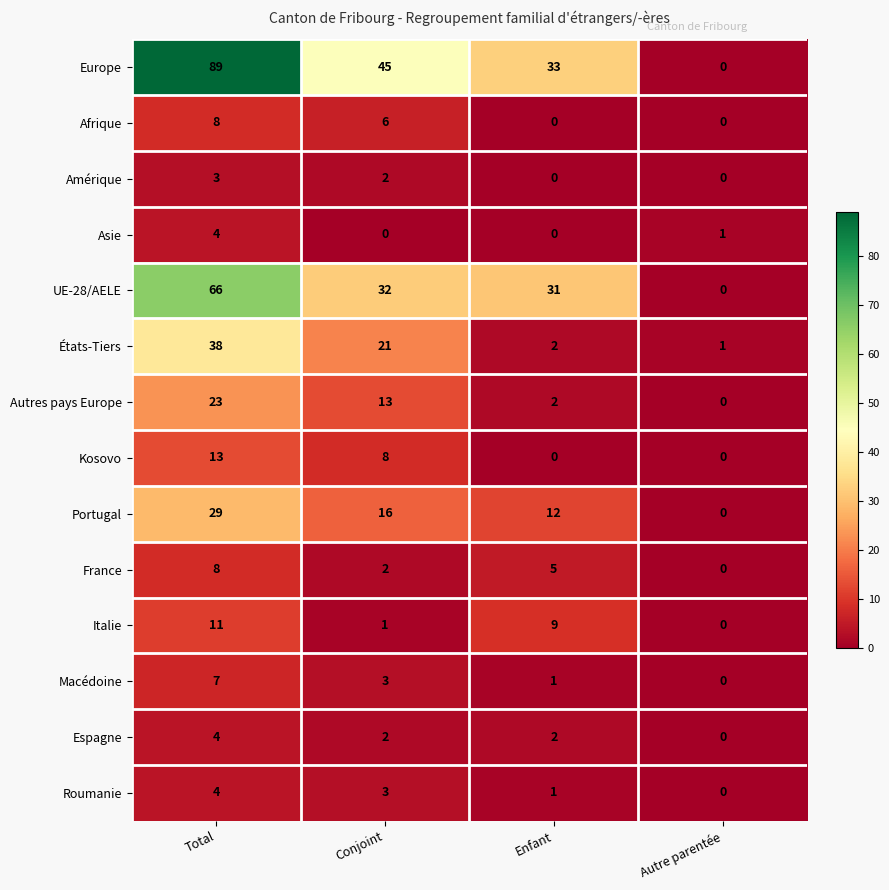

At which label does UE-28/AELE reach its peak?

Total